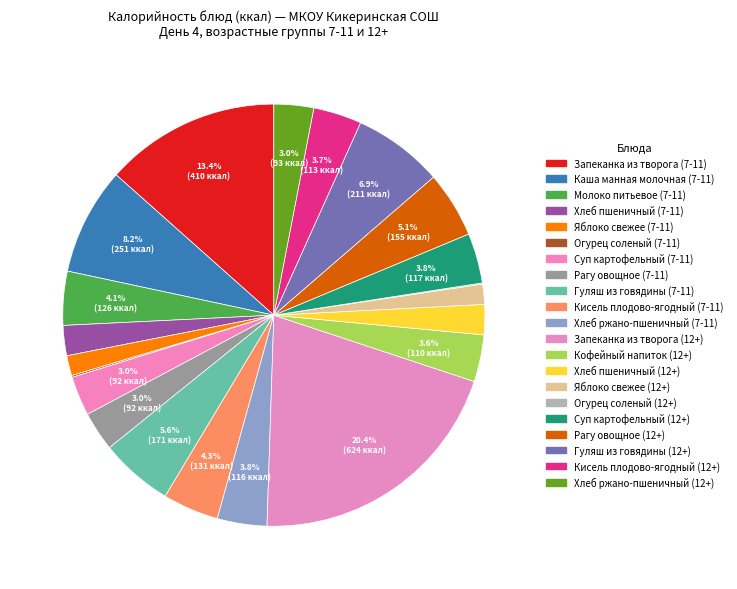

Rank the categories by value from highest to lowest.

Запеканка из творога (12+), Запеканка из творога (7-11), Каша манная молочная (7-11), Гуляш из говядины (12+), Гуляш из говядины (7-11), Рагу овощное (12+), Кисель плодово-ягодный (7-11), Молоко питьевое (7-11), Суп картофельный (12+), Хлеб ржано-пшеничный (7-11), Кисель плодово-ягодный (12+), Кофейный напиток (12+), Хлеб ржано-пшеничный (12+), Суп картофельный (7-11), Рагу овощное (7-11), Хлеб пшеничный (7-11), Хлеб пшеничный (12+), Яблоко свежее (7-11), Яблоко свежее (12+), Огурец соленый (7-11), Огурец соленый (12+)